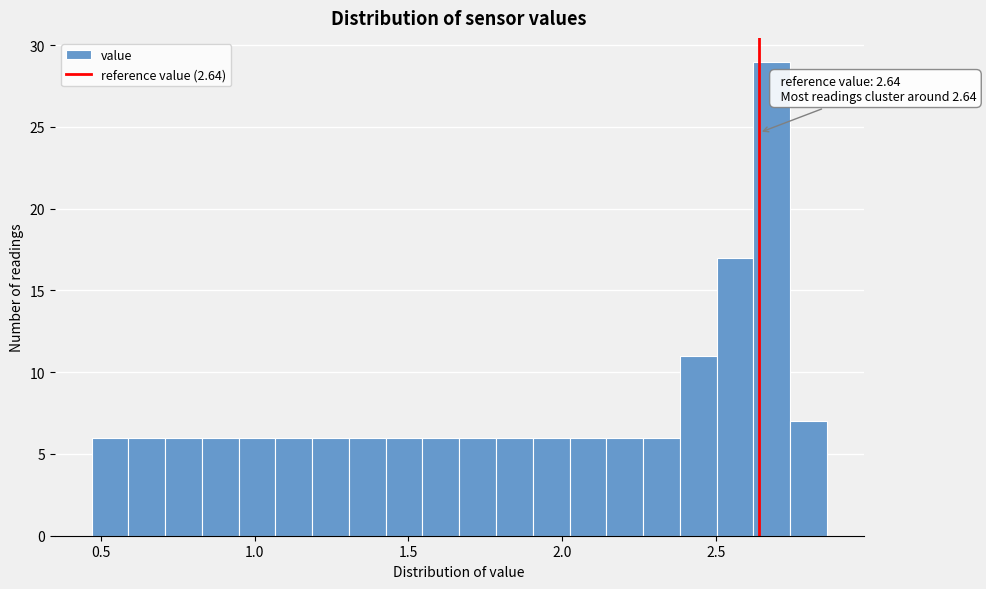

Around what value on the x-axis is the tallest bar? Give the approximate position of its centre, as read against the axis.

2.70